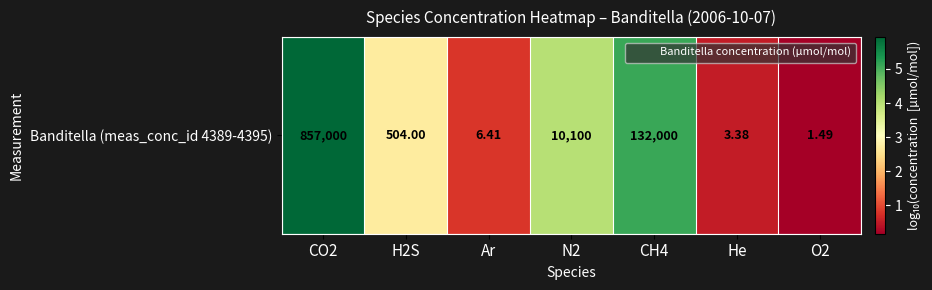

Is it true that the value at H2S is 2.7?

True